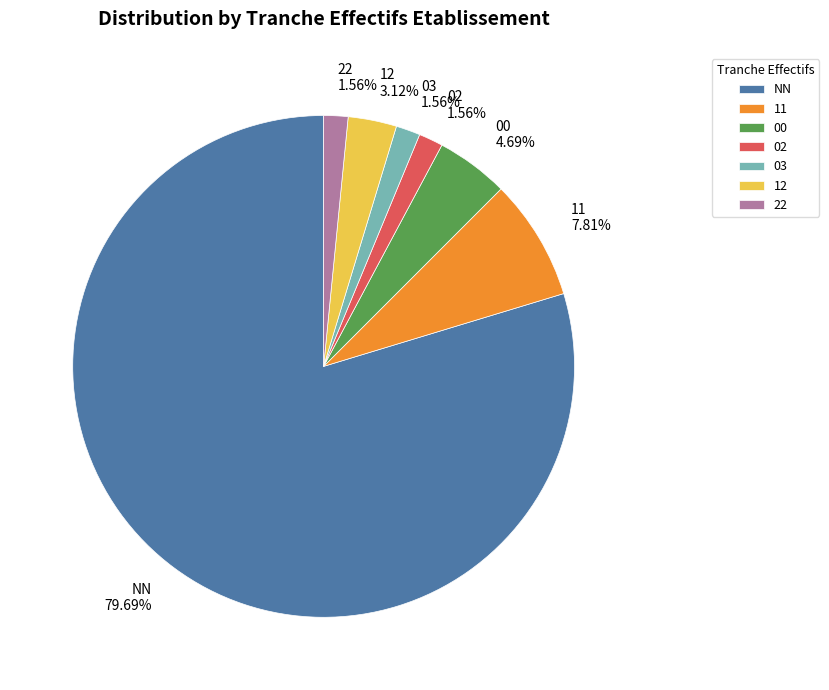

Which slice is the largest?

NN